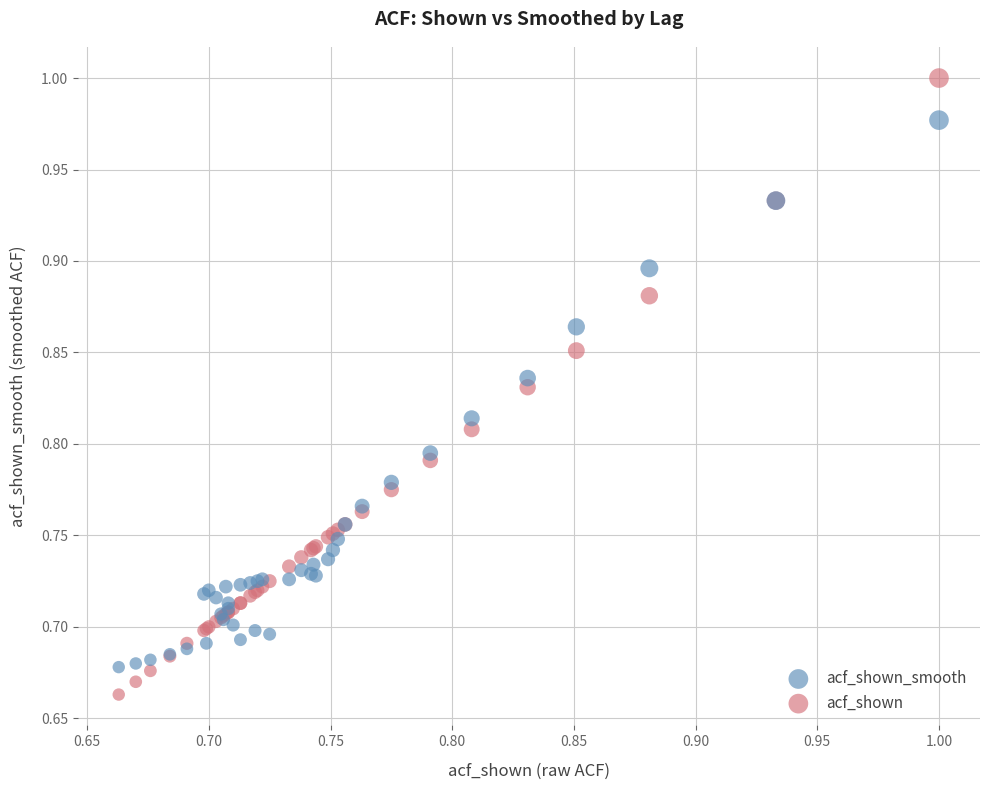

Which series contains the lowest Y value?

acf_shown